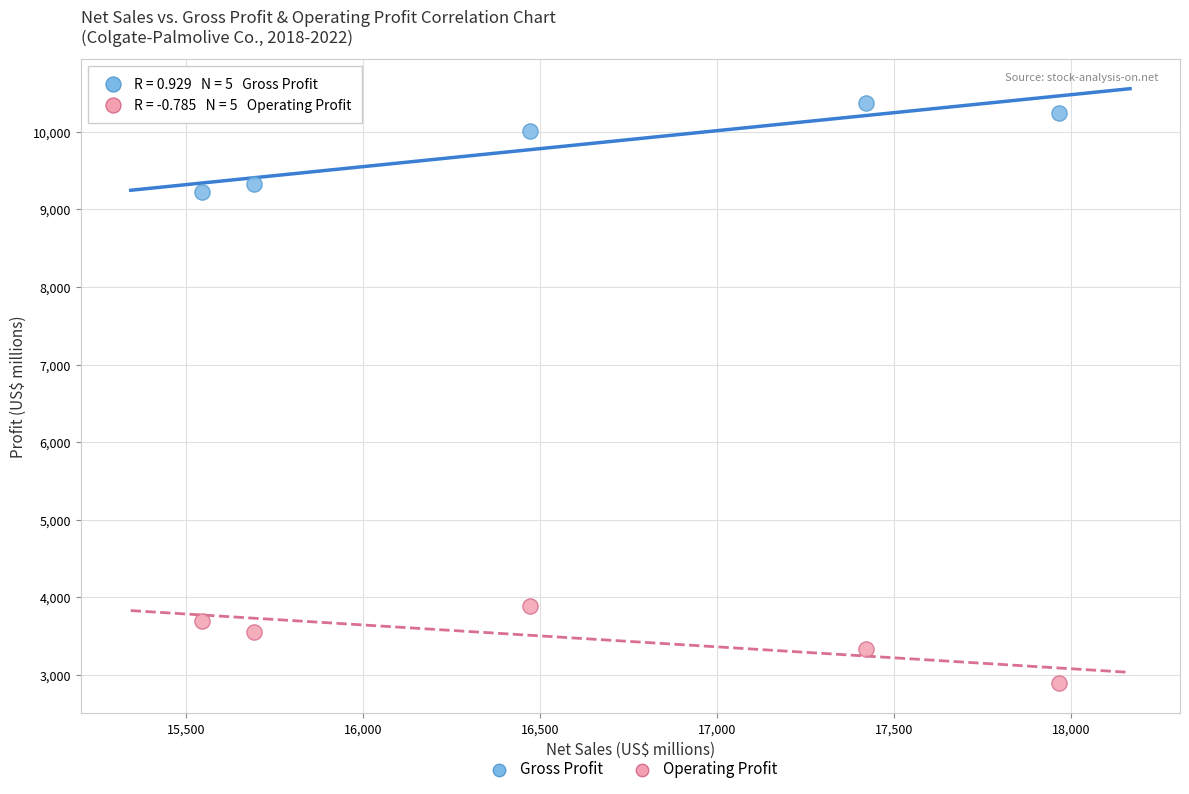

What are all the series names shown in the legend?

Gross Profit, Operating Profit